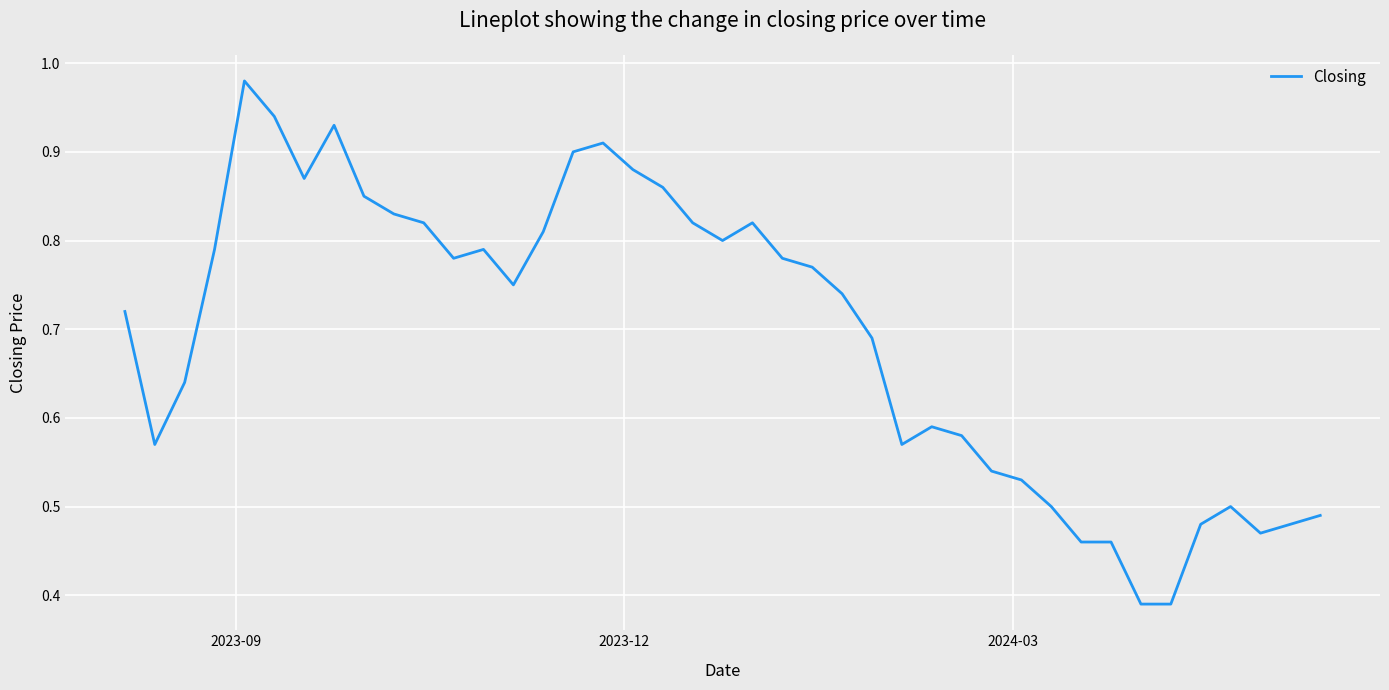

How many interior local valleys (lower than both neighbors) does the data have?

7